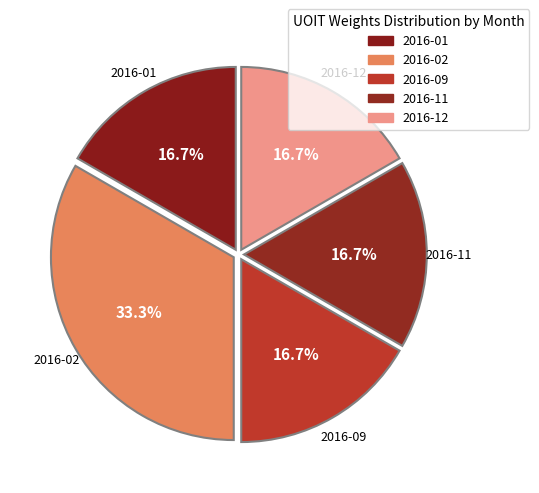

How many slices are in this pie chart?

5